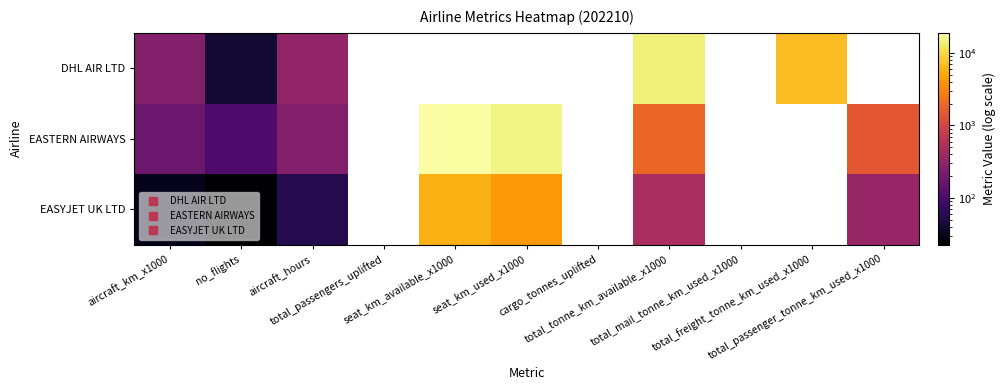

Which series changed the most between no_flights and total_passenger_tonne_km_used_x1000?

EASTERN AIRWAYS